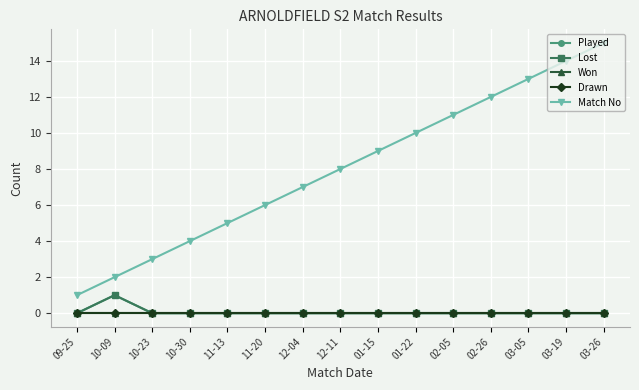

What is the label of the 2nd point from the left?

10-09